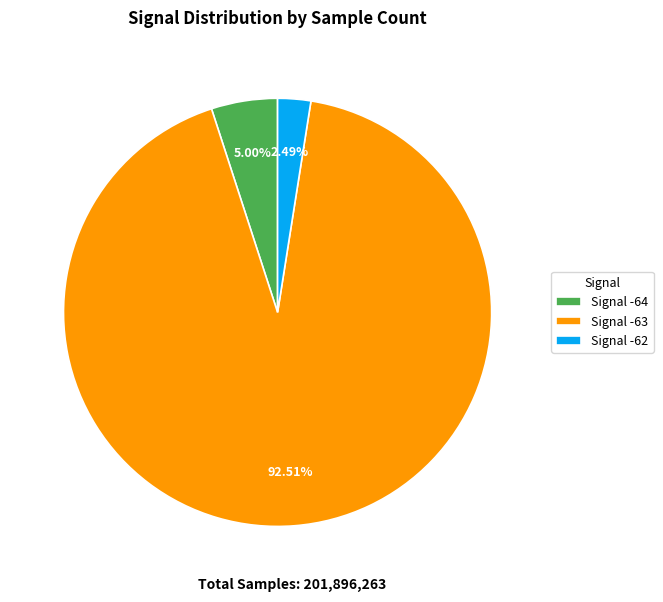

Does any single category account for the majority?

Yes